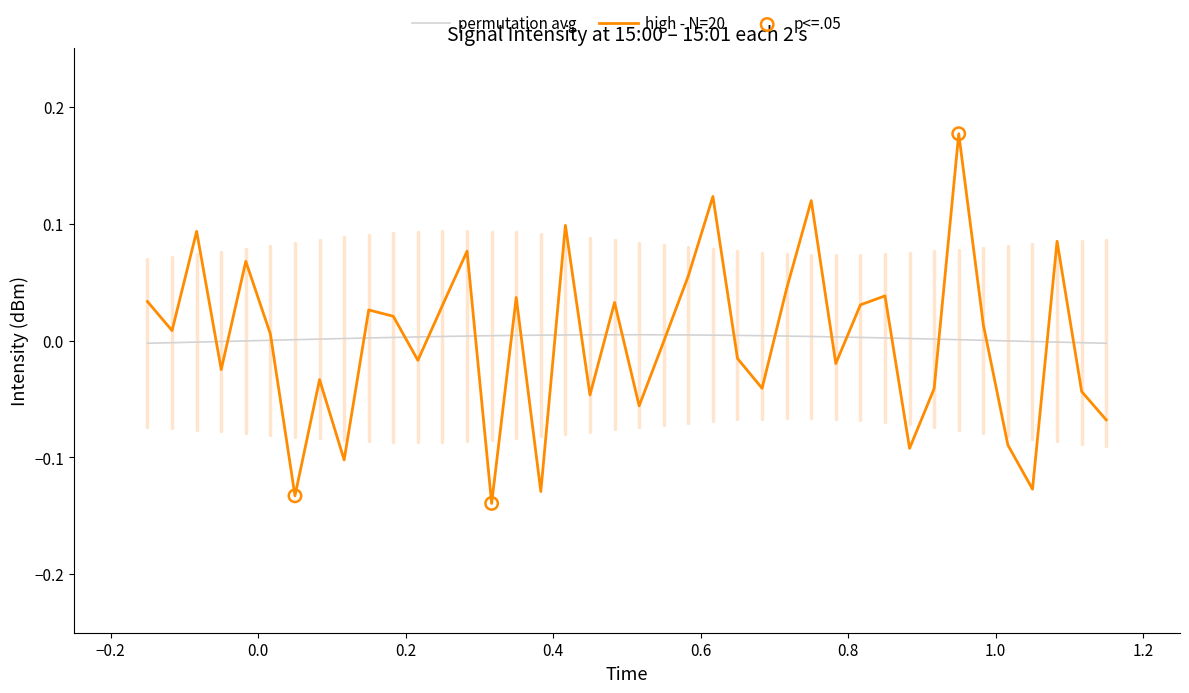

List the series in order of their peak value, lowest first.

permutation avg, high - N=20